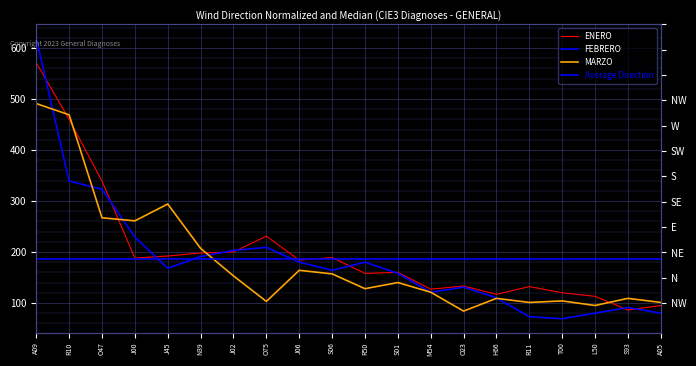

What is the difference between the MARZO values at R11 and O23?

17